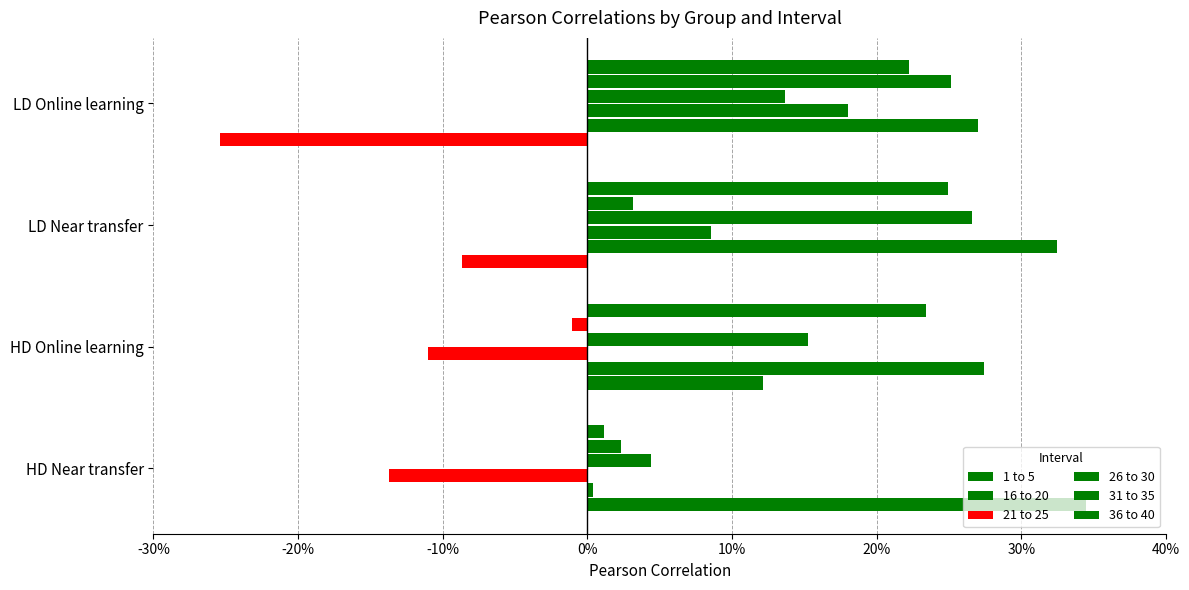

Which series has the widest spread of values?

1 to 5